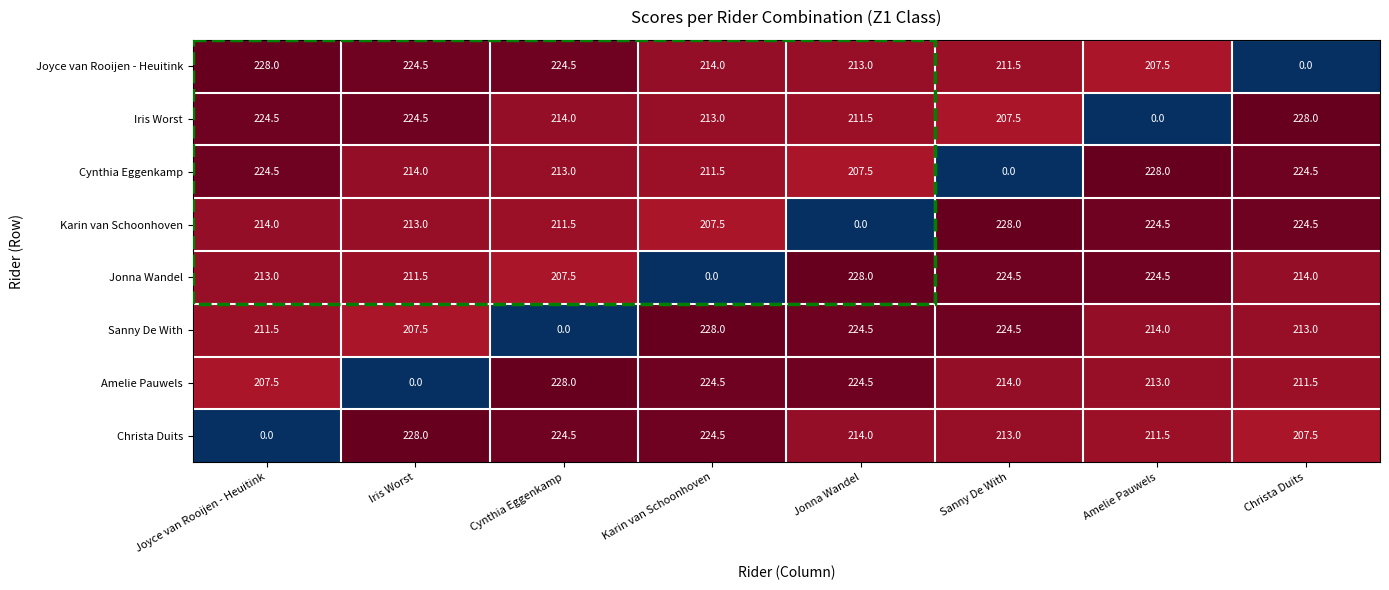

How many distinct data groups are displayed?

8